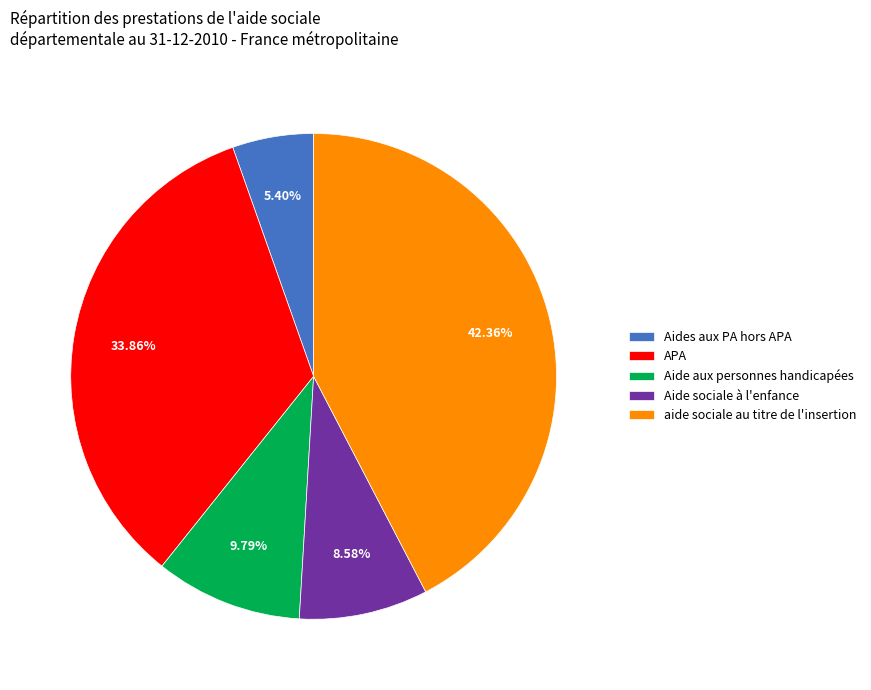

To the nearest percent, what portion does APA represent?

34%